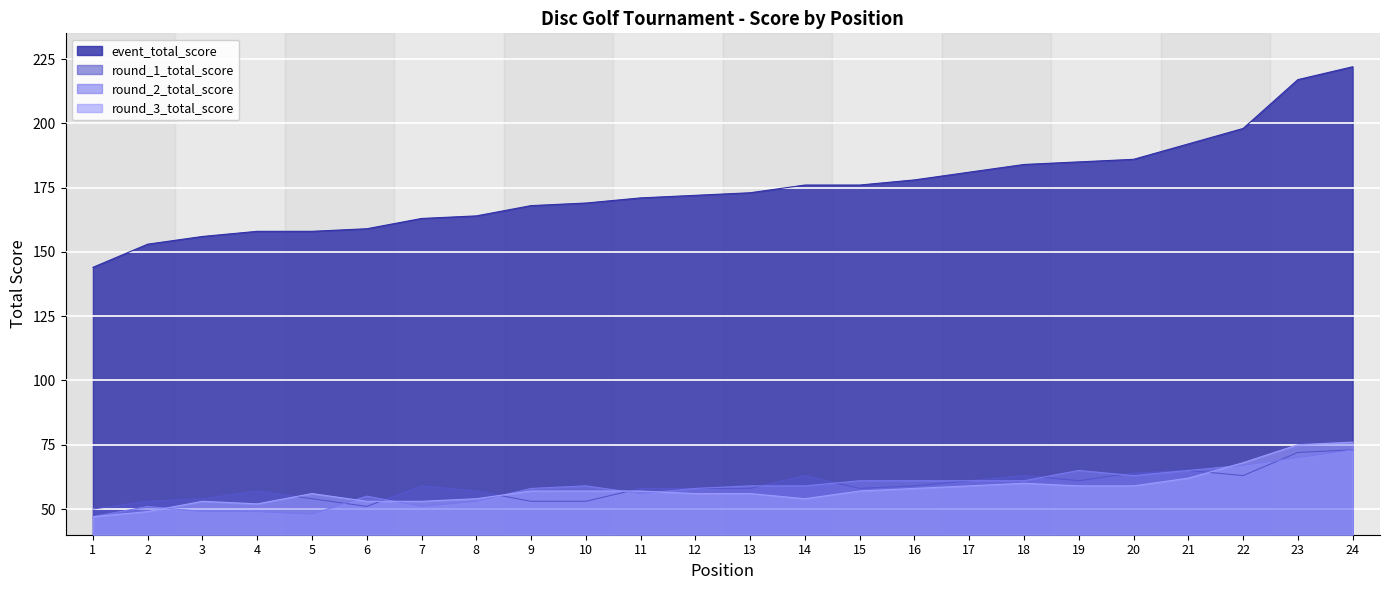

The value of event_total_score at 14 is 176. True or false?

True